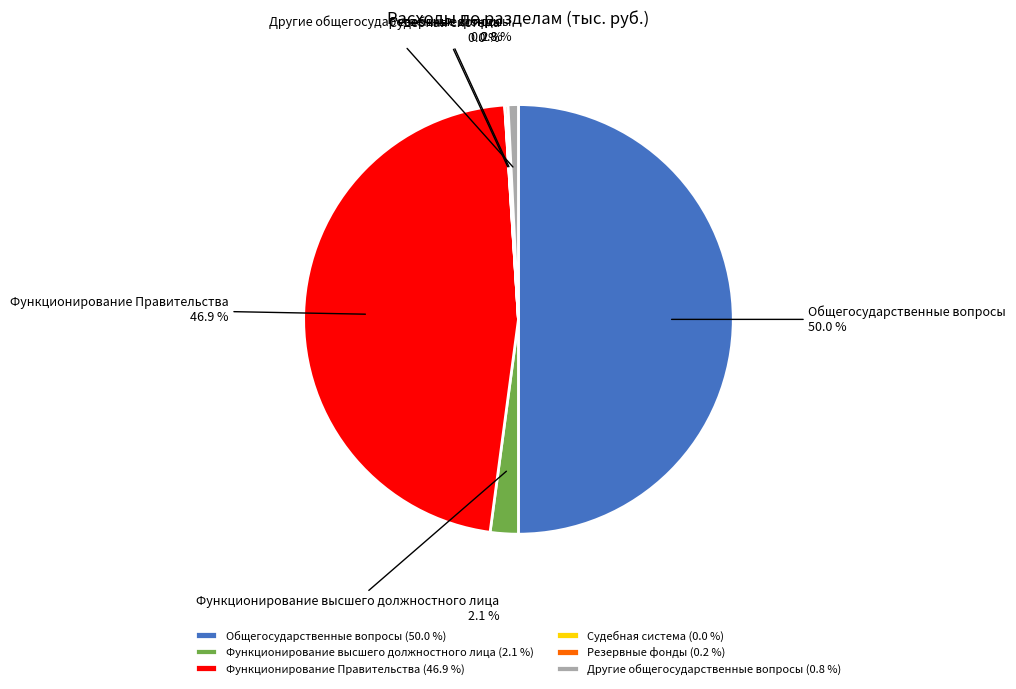

Which has a higher value, Функционирование Правительства or Общегосударственные вопросы?

Общегосударственные вопросы